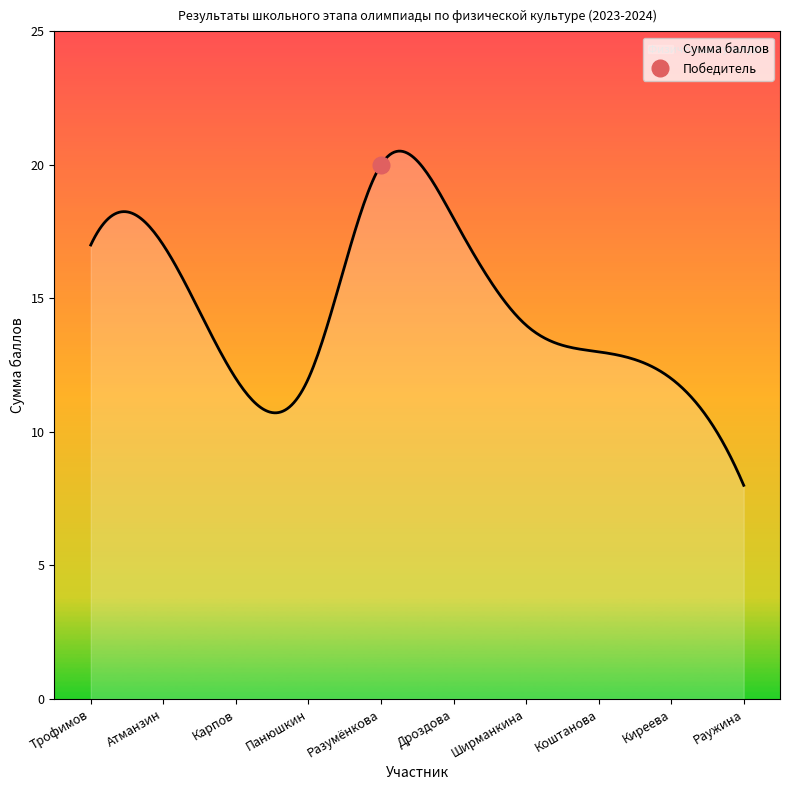

True or false: the data shows 20 at Панюшкин.

False